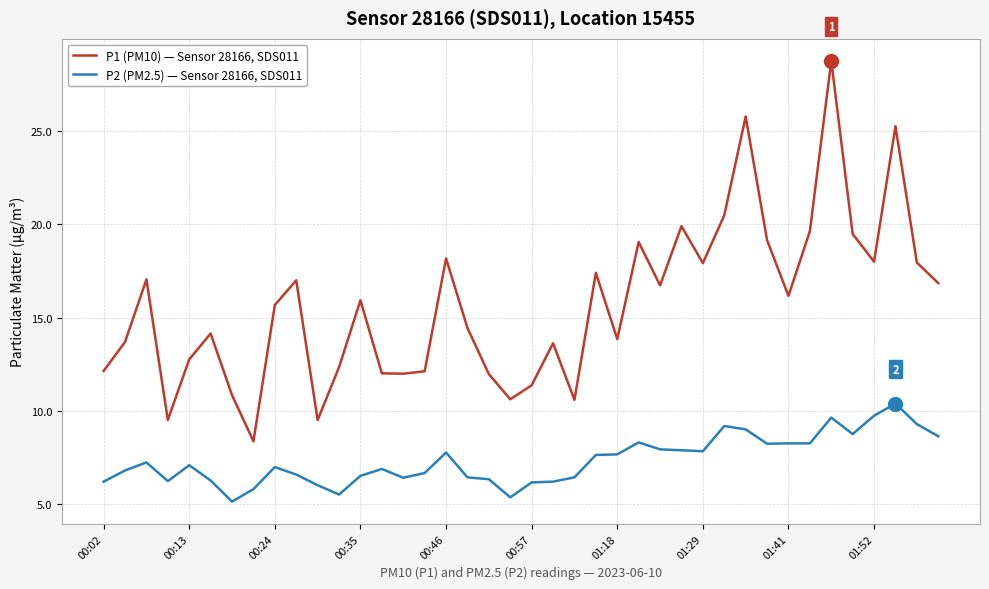

List the series in order of their overall mean, lowest first.

P2 (PM2.5) — Sensor 28166, SDS011, P1 (PM10) — Sensor 28166, SDS011